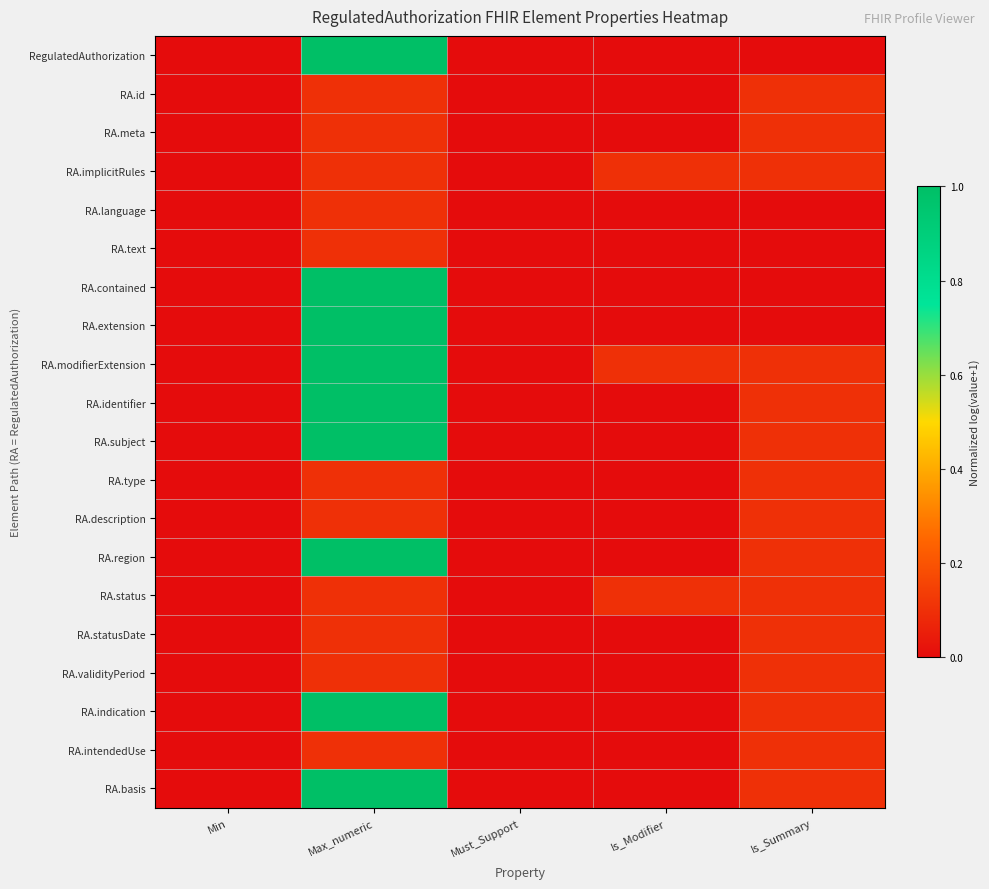

At which category does the chart reach its peak across all series?

Max_numeric